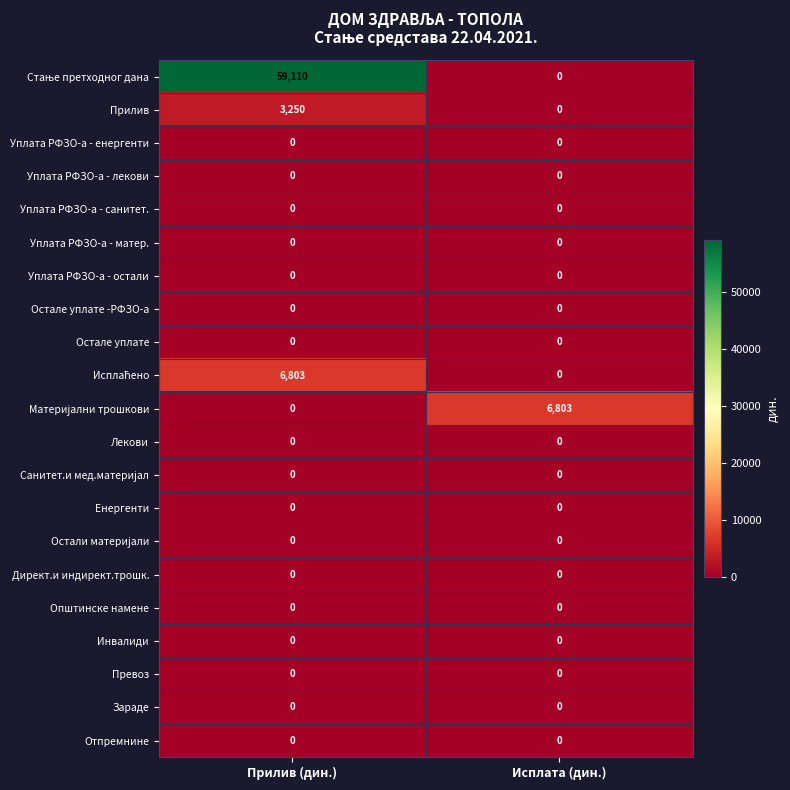

At how many categories does at least one series exceed 12137?

1